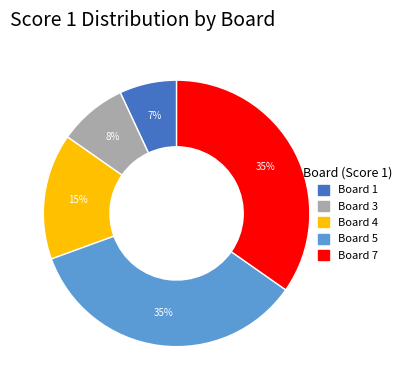

Does any single category account for the majority?

No